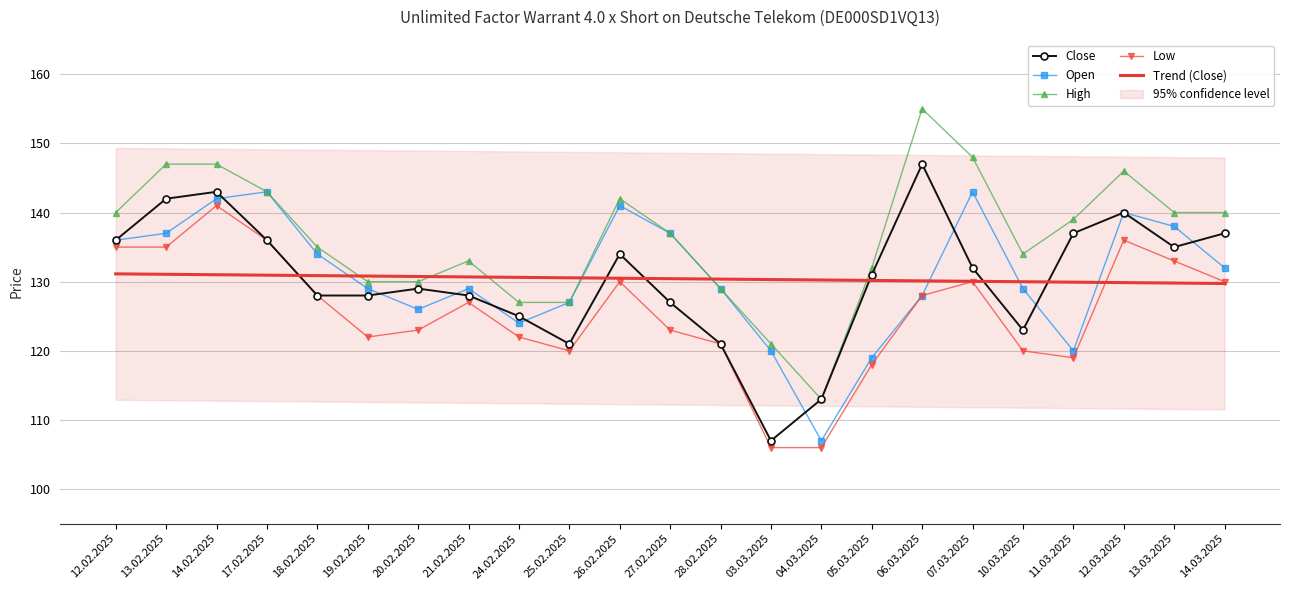

What is the difference between the maximum and minimum values in the Close series?

40.0